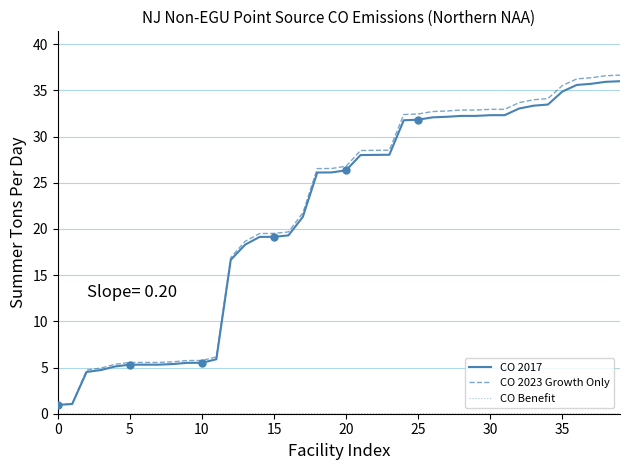

Which series has the largest range (max minus min)?

CO 2023 Growth Only